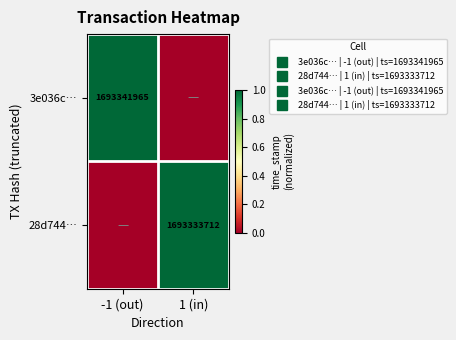

What is the total value across all series at 1 (in)?

1.0